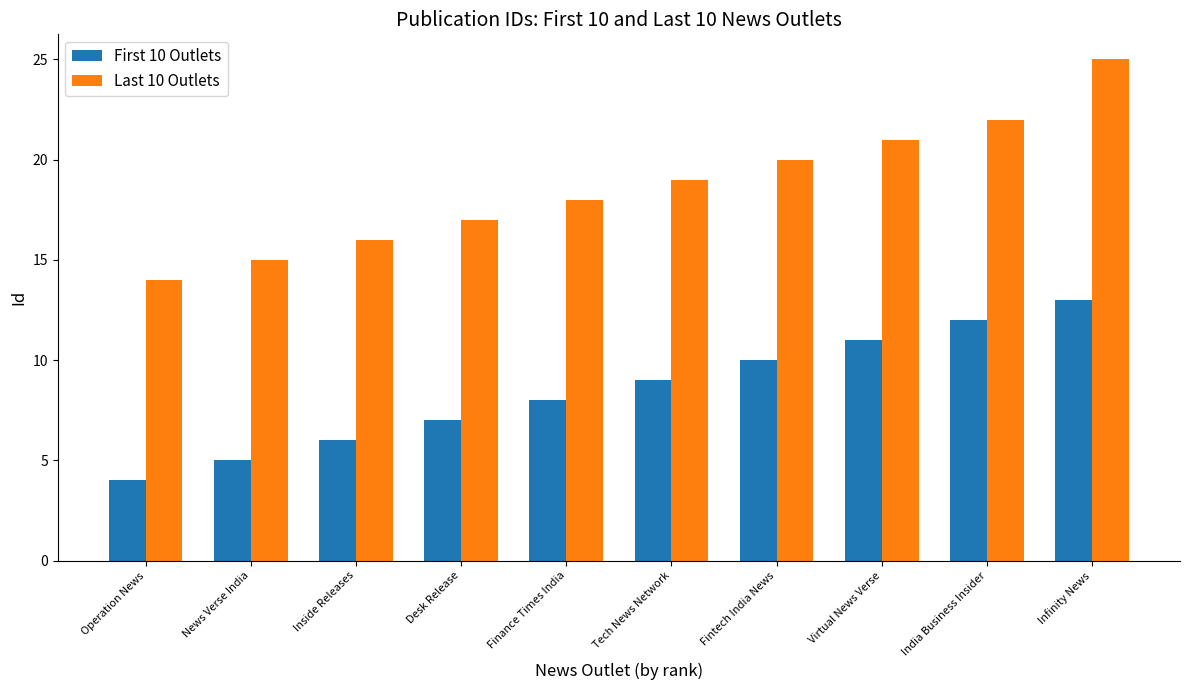

Which category has the lowest value in the Last 10 Outlets series?

Operation News